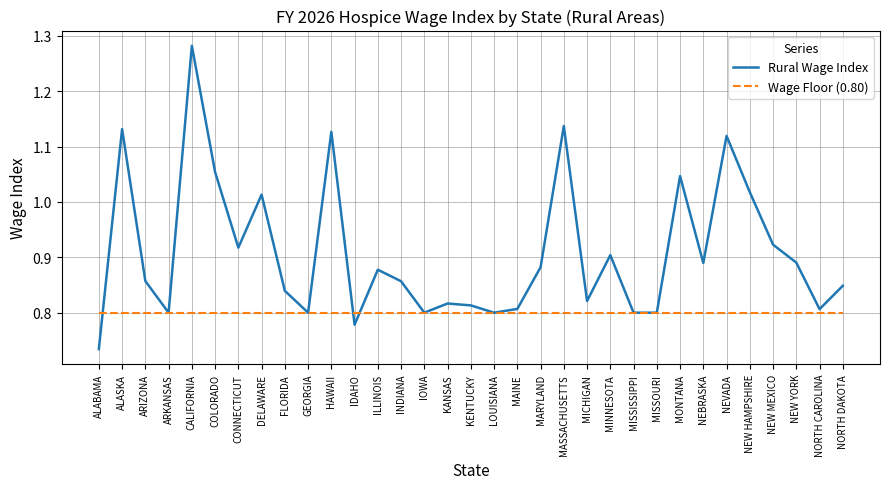

The value of Rural Wage Index at GEORGIA is 0.5. True or false?

False